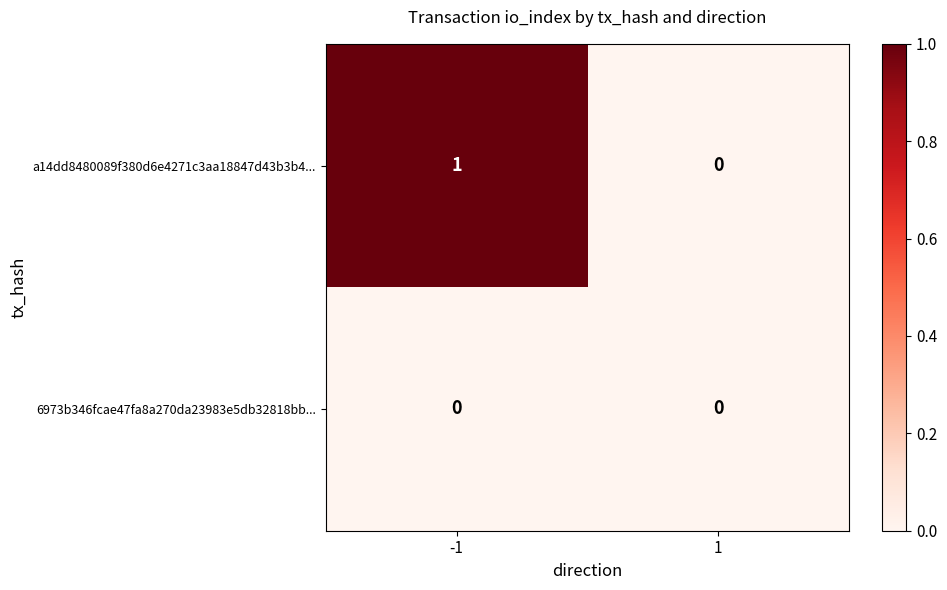

The a14dd8480089f380d6e4271c3aa18847d43b3b4... series shows 1 at -1. True or false?

True